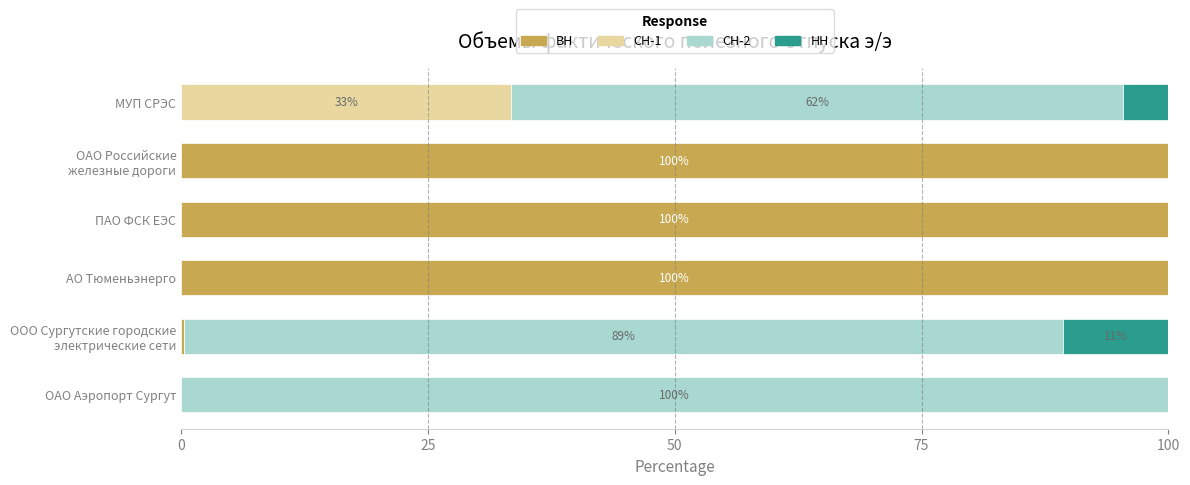

What is the highest value of the ВН series?

100.0